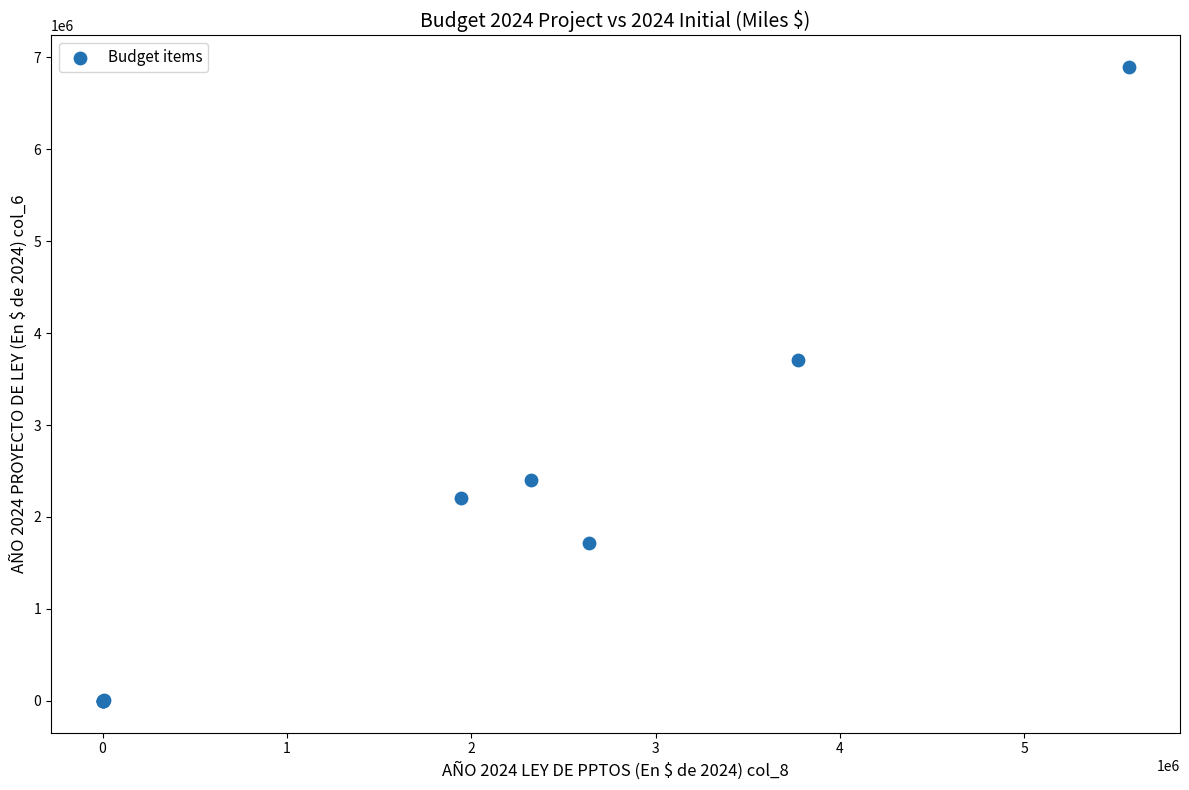

What Y value in the scatter plot is closest to 3447330?

3707980